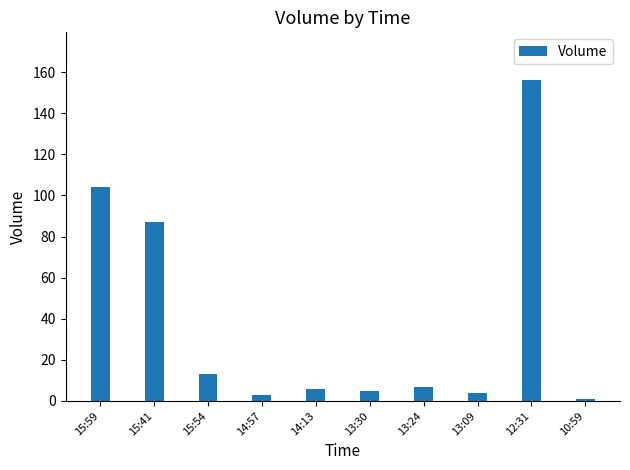

True or false: the data shows 6 at 14:13.

True